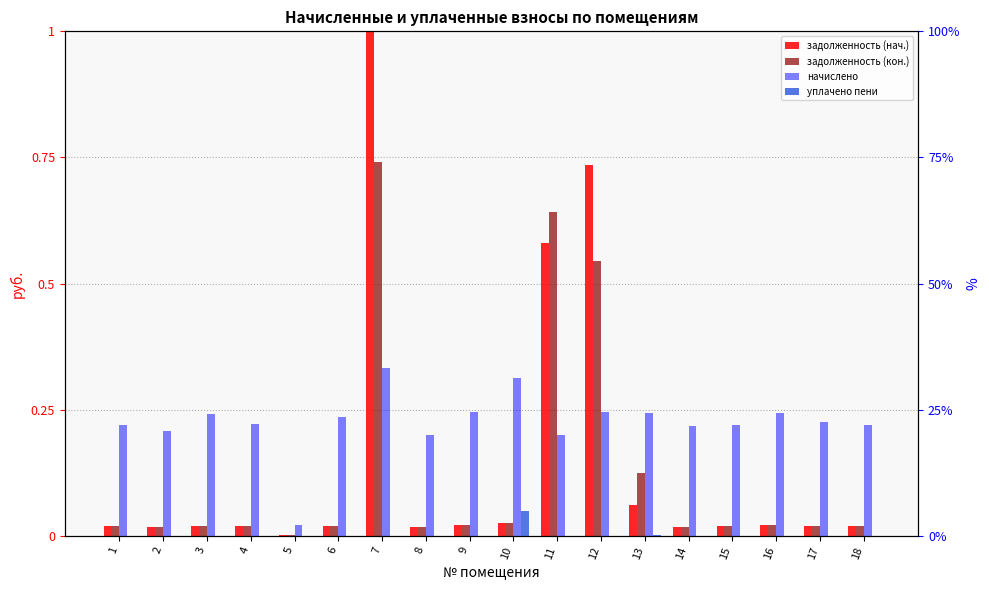

Reading left to right, what are all the values shown in this chart?

задолженность (нач.): 1=0.0	2=0.0	3=0.0	4=0.0	5=0.0	6=0.0	7=1.0	8=0.0	9=0.0	10=0.0	11=0.6	12=0.7	13=0.1	14=0.0	15=0.0	16=0.0	17=0.0	18=0.0
задолженность (кон.): 1=0.0	2=0.0	3=0.0	4=0.0	5=0.0	6=0.0	7=0.7	8=0.0	9=0.0	10=0.0	11=0.6	12=0.5	13=0.1	14=0.0	15=0.0	16=0.0	17=0.0	18=0.0
начислено: 1=22.0	2=20.8	3=24.0	4=22.1	5=2.1	6=23.5	7=33.3	8=19.9	9=24.5	10=31.3	11=20.0	12=24.5	13=24.3	14=21.8	15=22.0	16=24.3	17=22.6	18=22.0
уплачено пени: 1=0.0	2=0.0	3=0.0	4=0.0	5=0.0	6=0.0	7=0.0	8=0.0	9=0.0	10=4.9	11=0.0	12=0.0	13=0.2	14=0.0	15=0.0	16=0.0	17=0.0	18=0.0